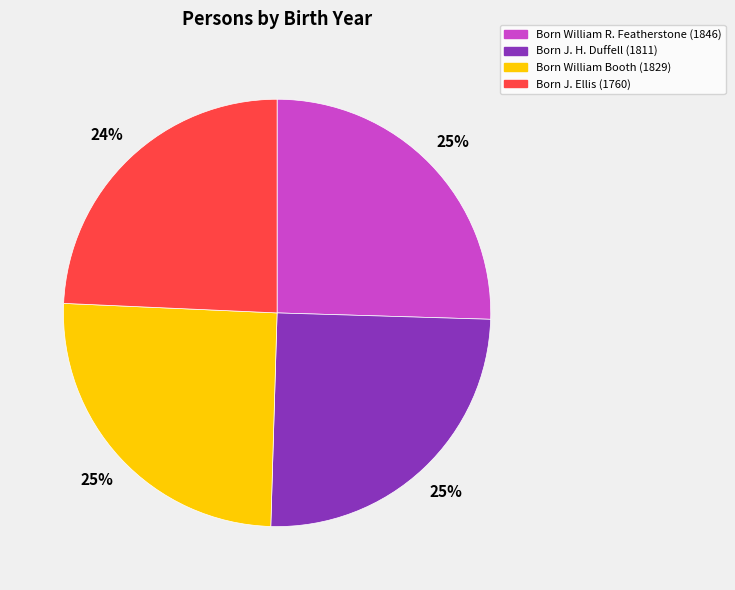

Do Born J. Ellis (1760) and Born William R. Featherstone (1846) together represent more than half of the pie?

No